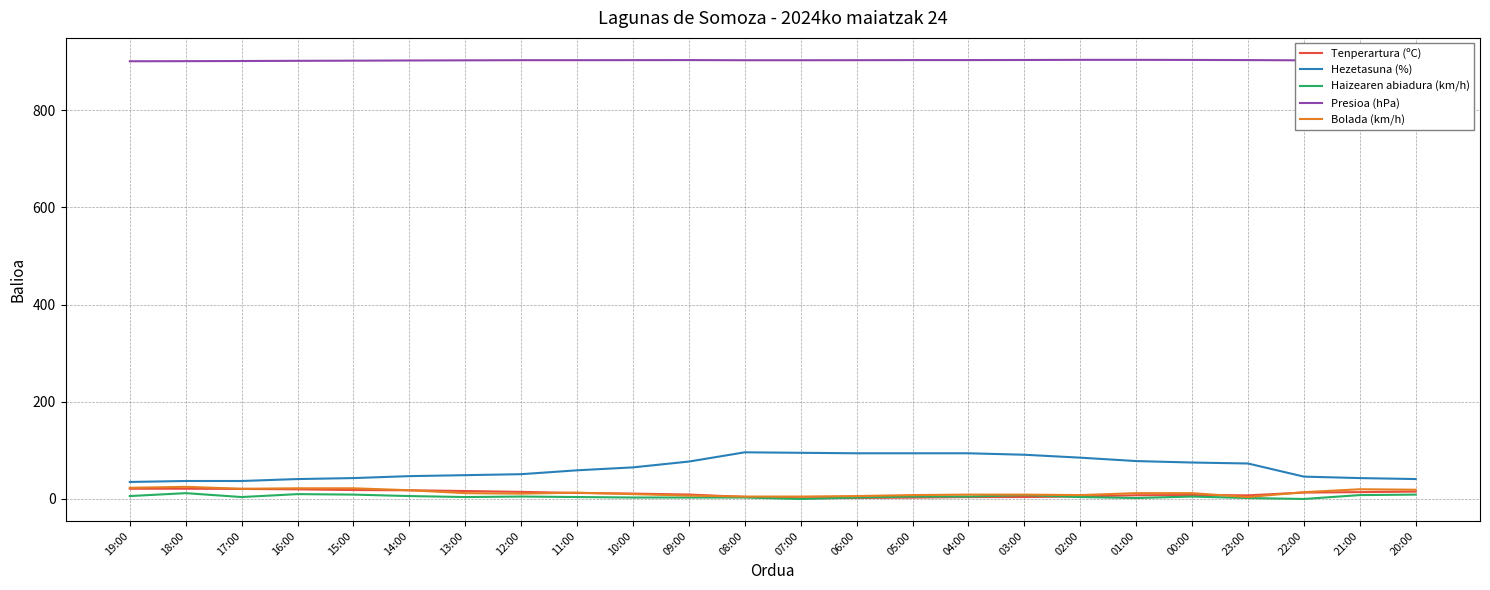

How many series are shown in this chart?

5